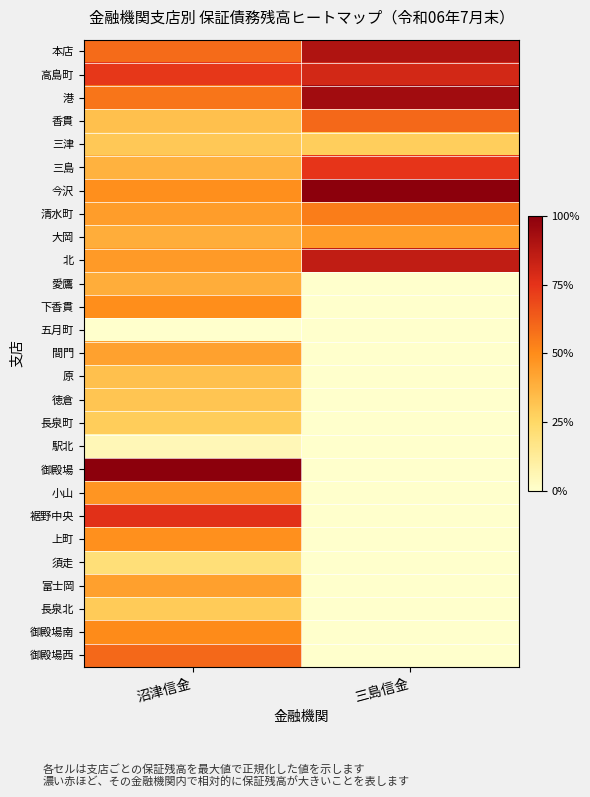

At how many categories does at least one series exceed 0?

2